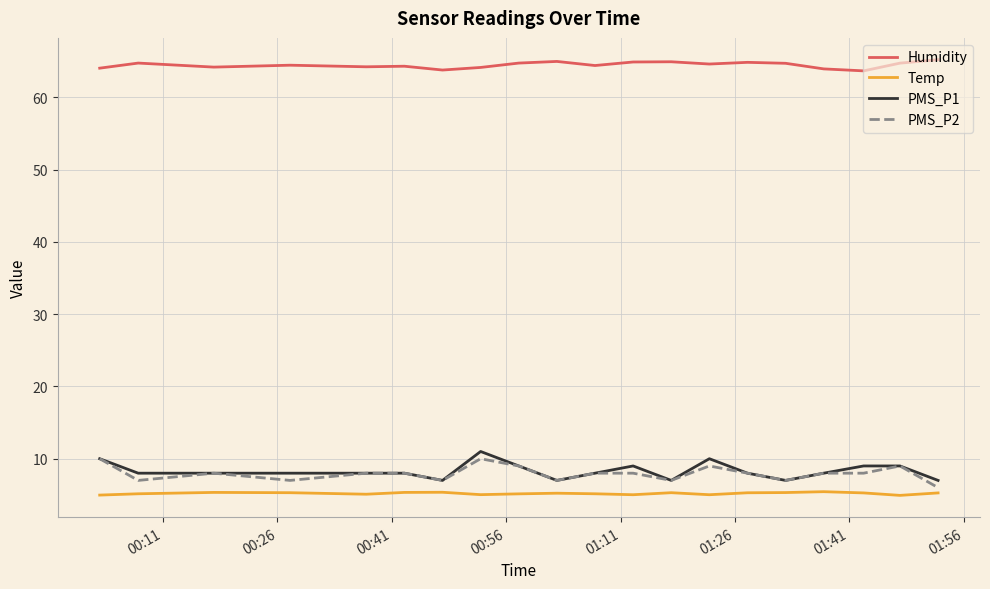

Which series has the largest total across all categories?

Humidity